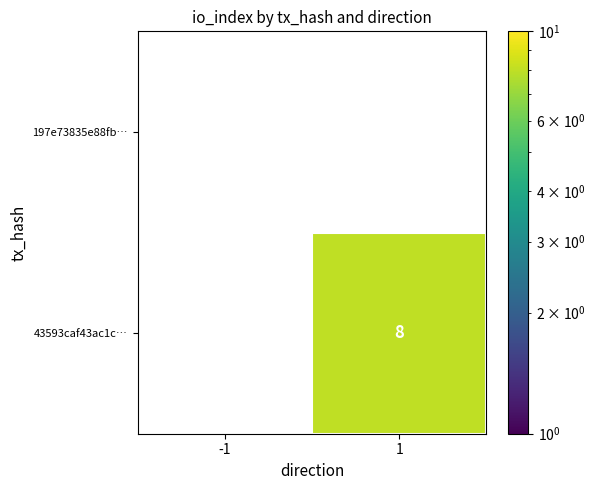

True or false: 43593caf43ac1c… has a value of 12.7 at 1.

False